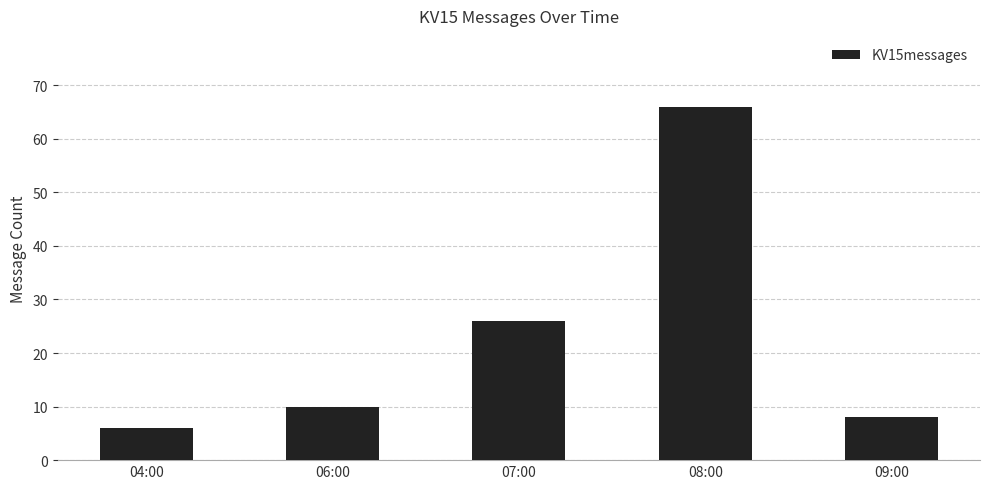

What is the label of the 5th bar from the left?

09:00